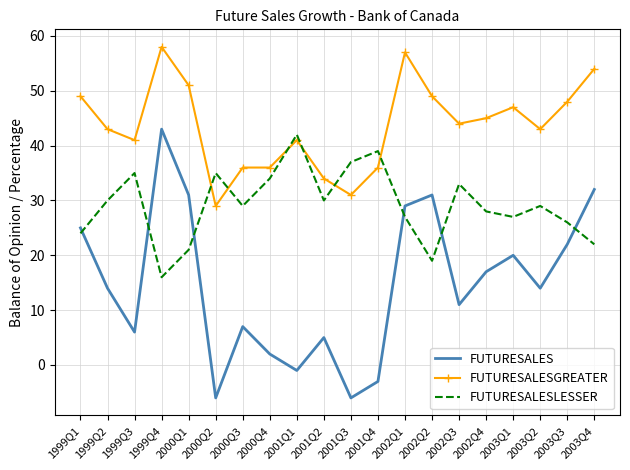

Is the value of FUTURESALESLESSER at 2000Q3 greater than the value of FUTURESALESGREATER at 2003Q3?

No